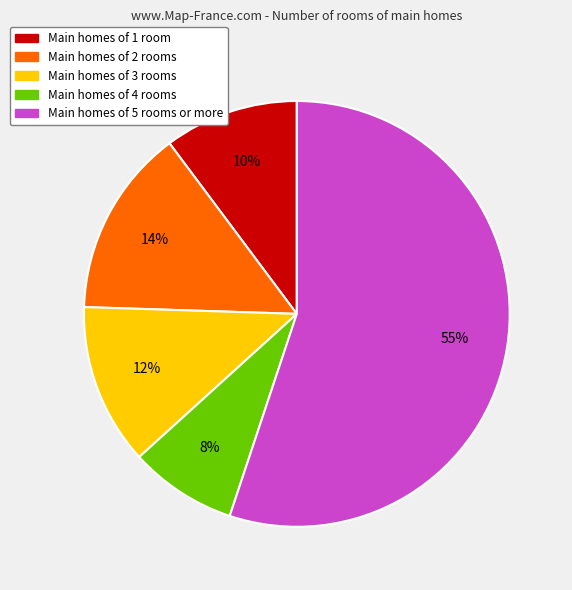

How many segments does this pie chart have?

5